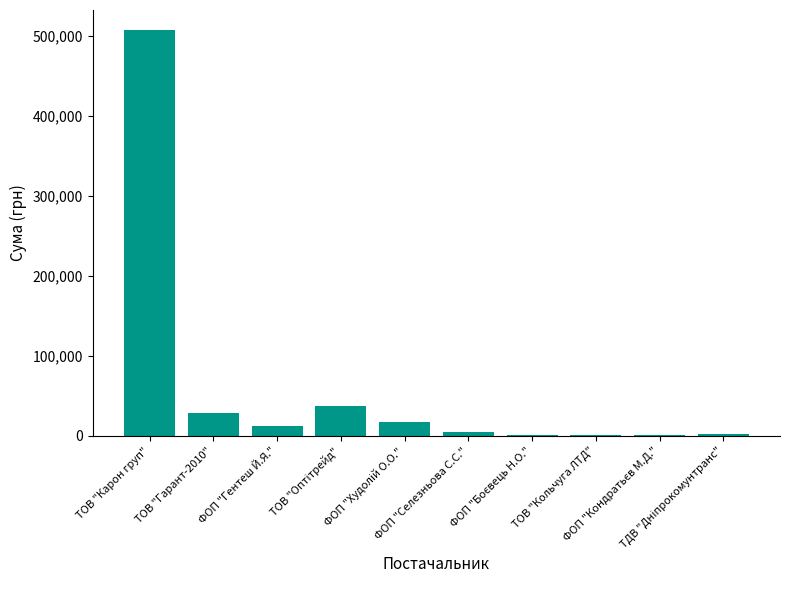

What is the maximum value shown in the chart?

507370.3